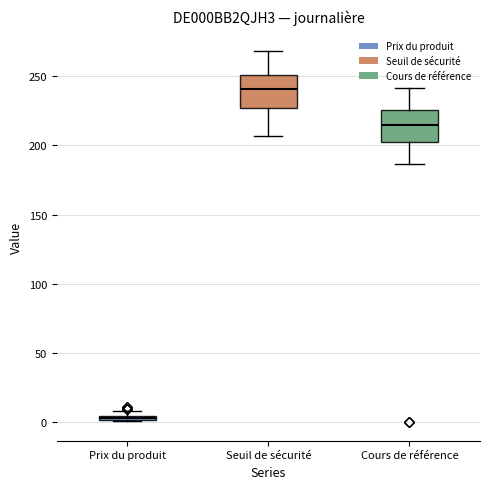

Where does the median line of the box for Cours de référence sit on the y-axis? The values are not printed on the chart, so give them approximately, as read against the axis.

215